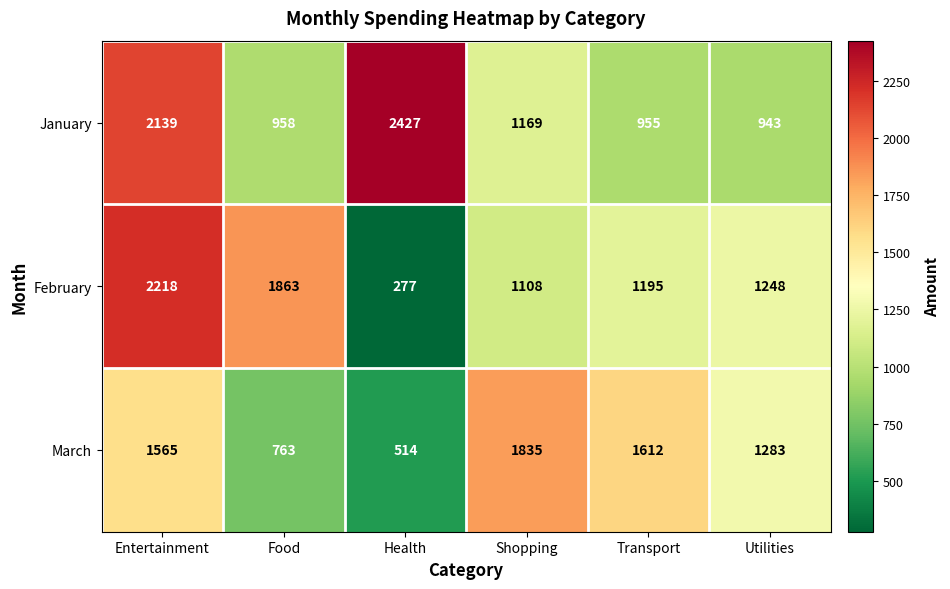

How many series are shown in this chart?

3